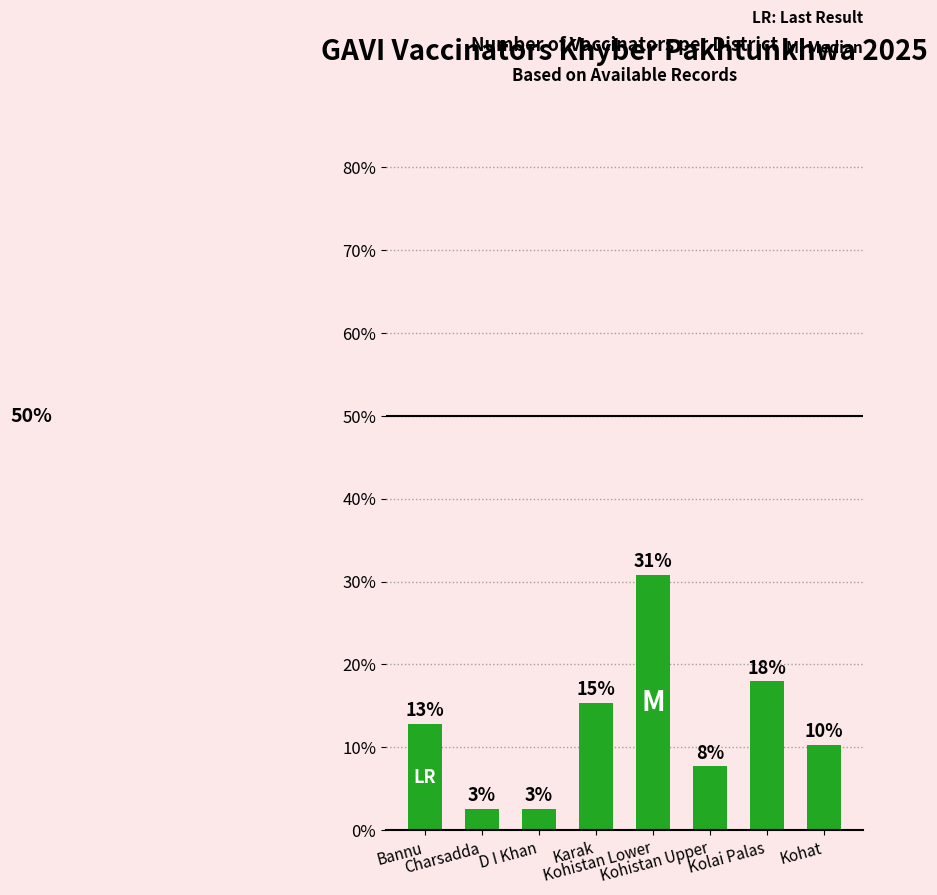

True or false: the data shows 10.3 at Kohat.

True